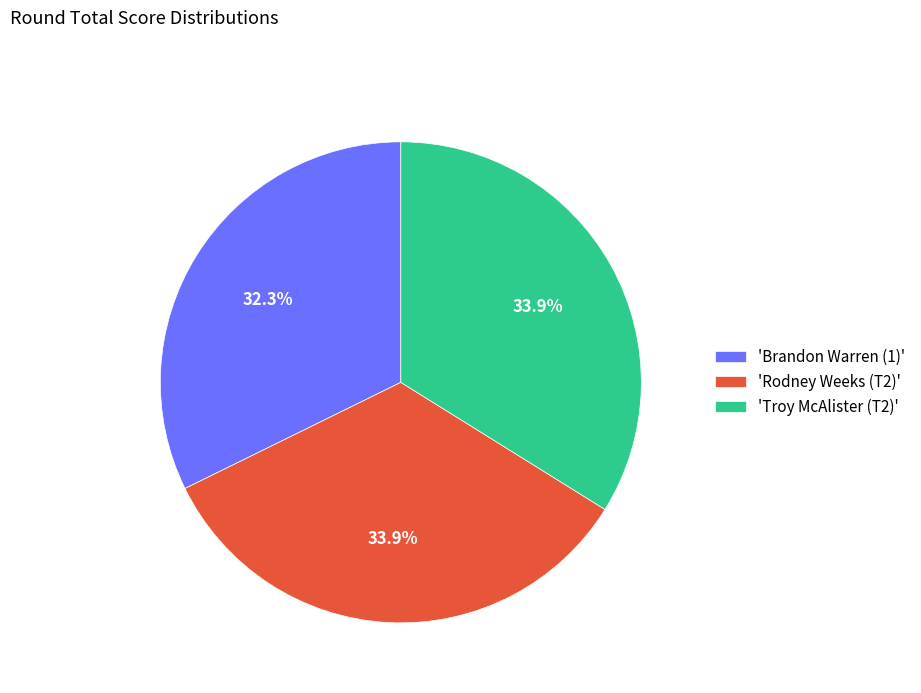

How many slices are in this pie chart?

3